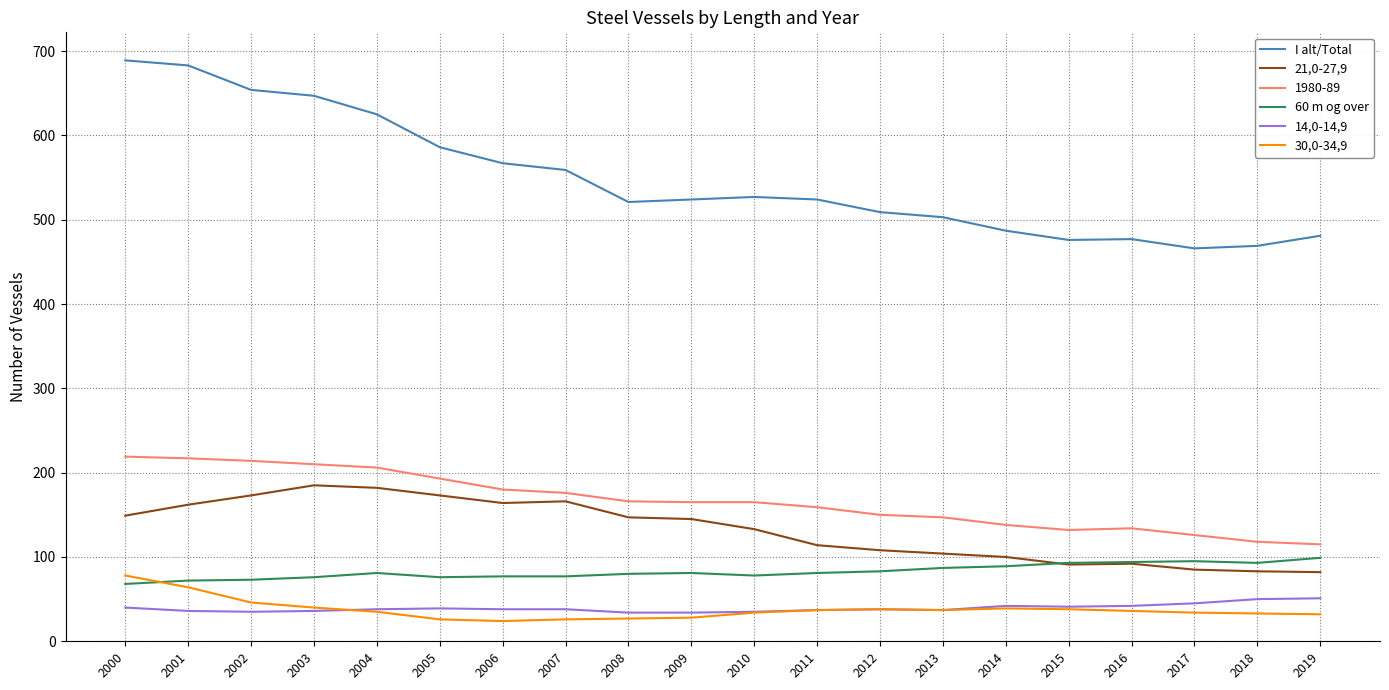

True or false: I alt/Total and 30,0-34,9 intersect in this chart.

False